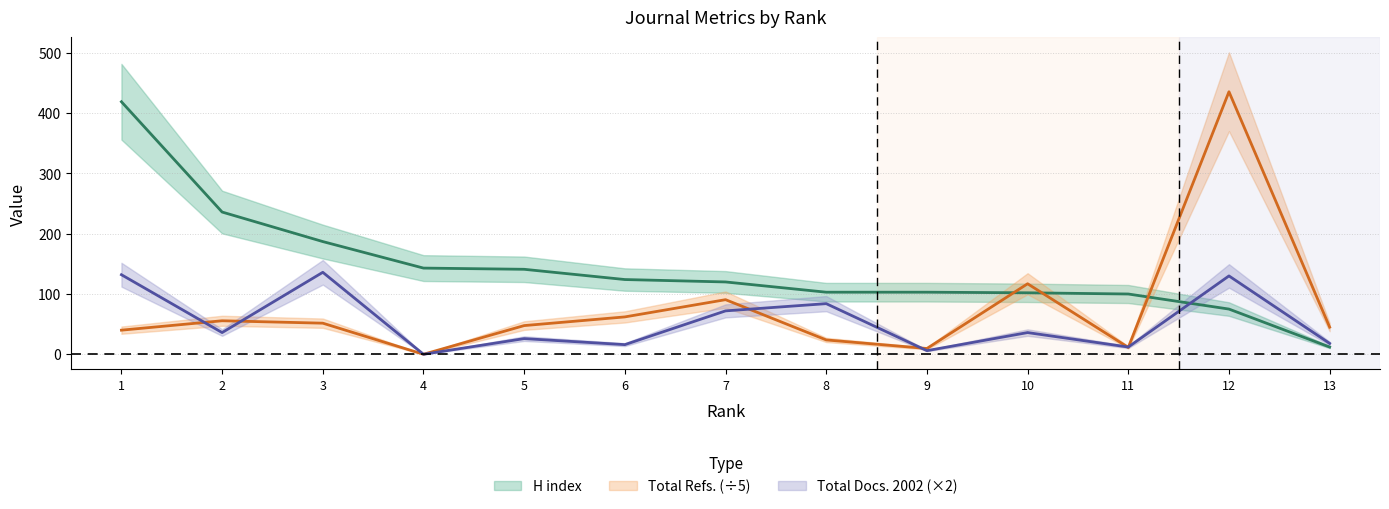

In Total Docs. (2002), how many points are lower than both neighbors (excluding endpoints)?

5